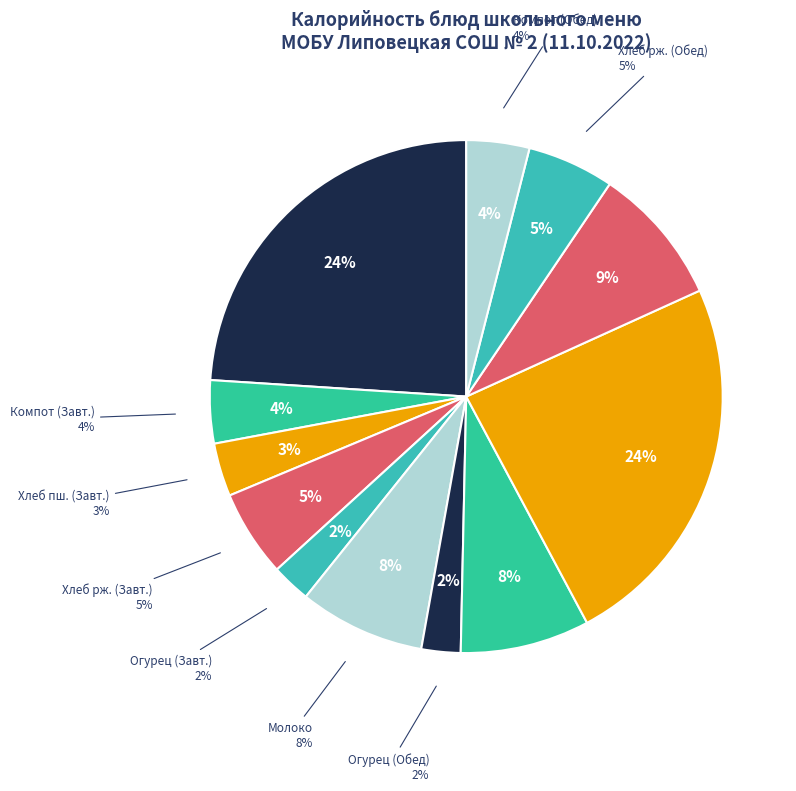

Is it true that Хлеб пшеничный (Завтрак) is 9% of the pie?

False